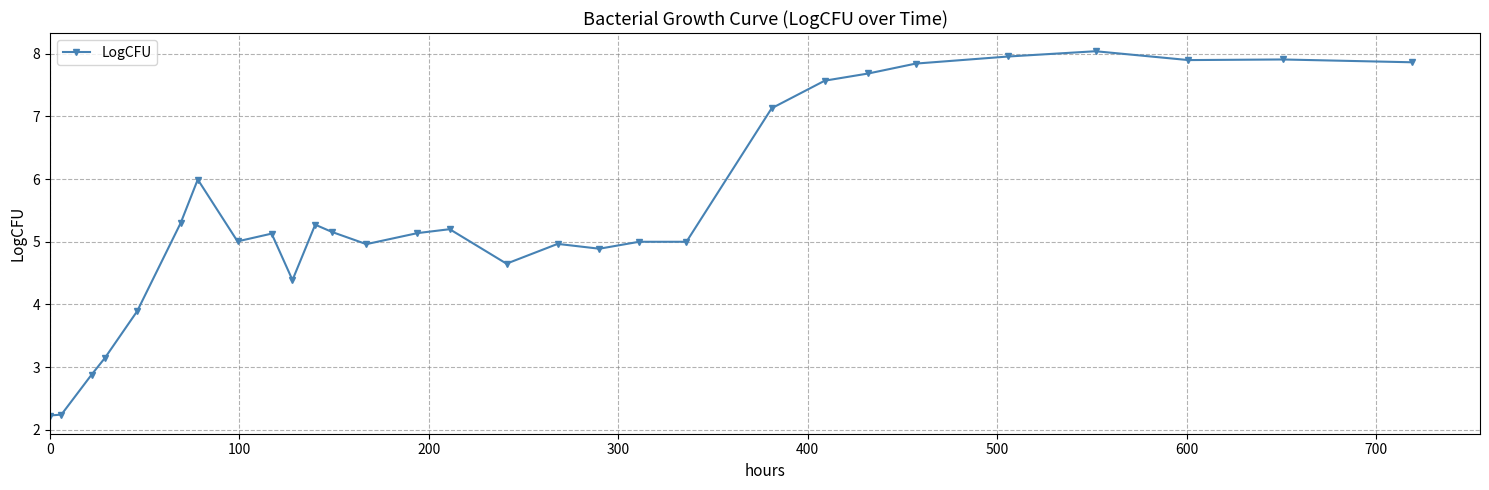

What is the value of the 21st point from the left?

7.1